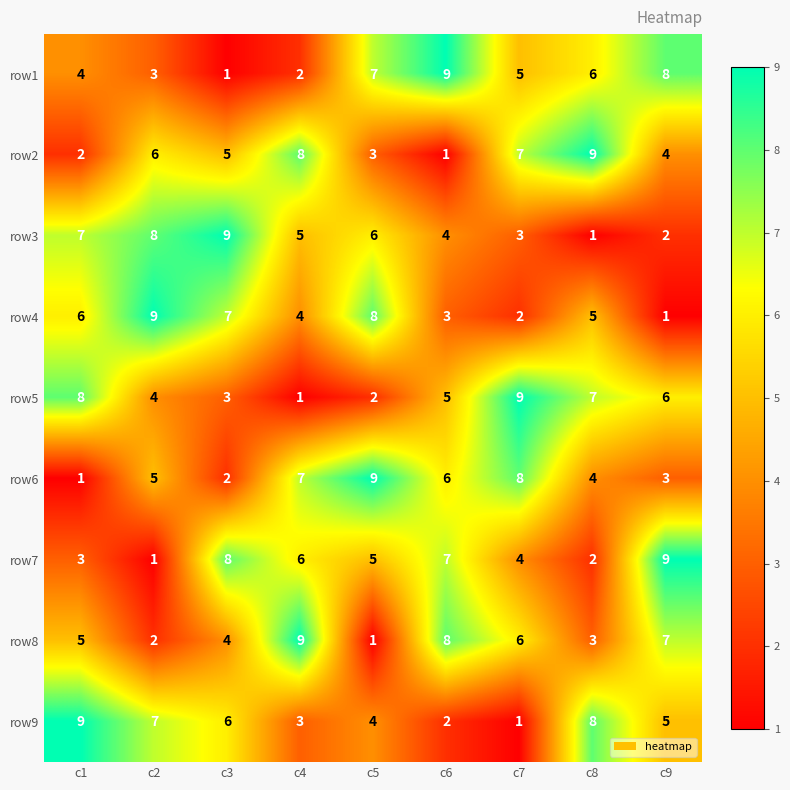

Count the number of categories in the chart.

9